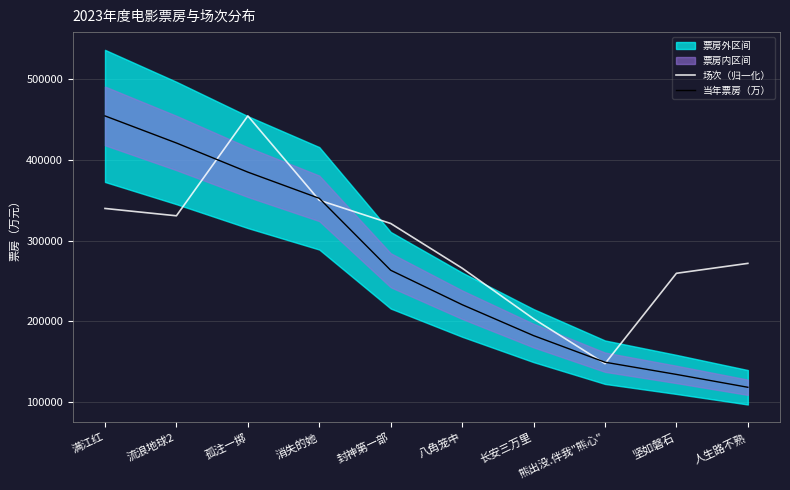

List the series in order of their overall mean, lowest first.

当年票房（万）, 场次（归一化）